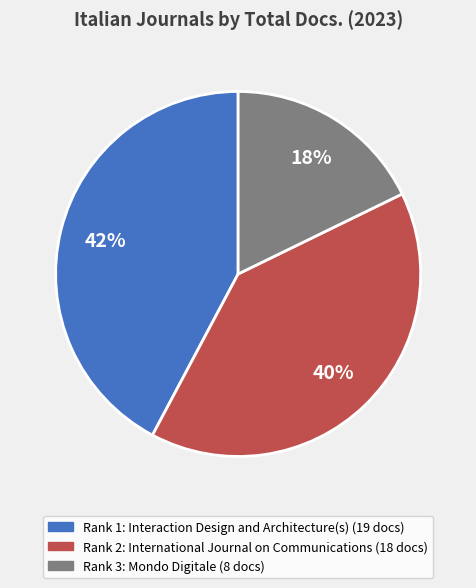

Does any single category account for the majority?

No